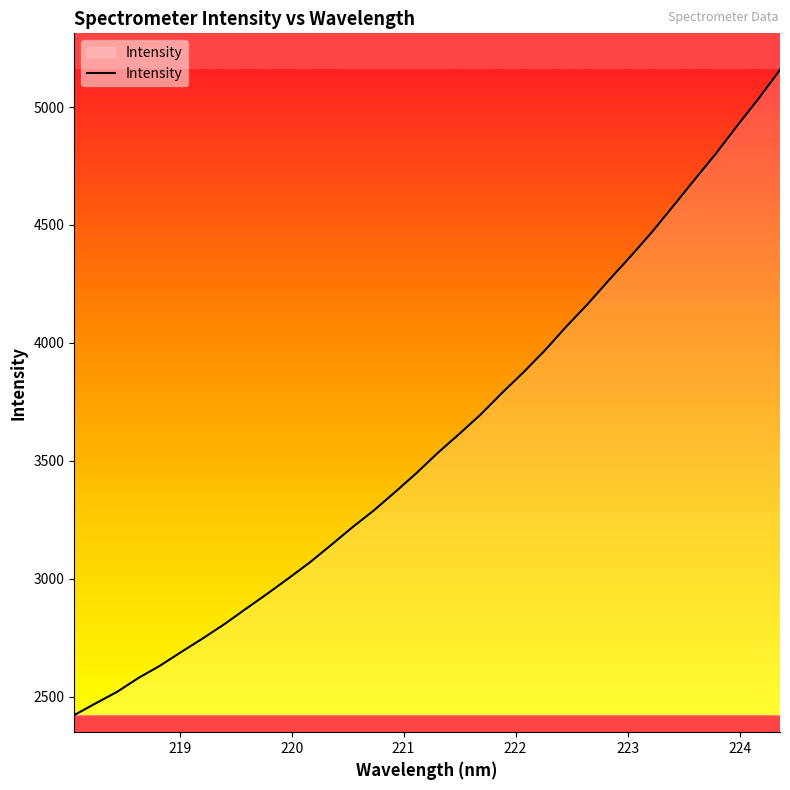

What is the difference between the maximum and minimum values?

2736.1